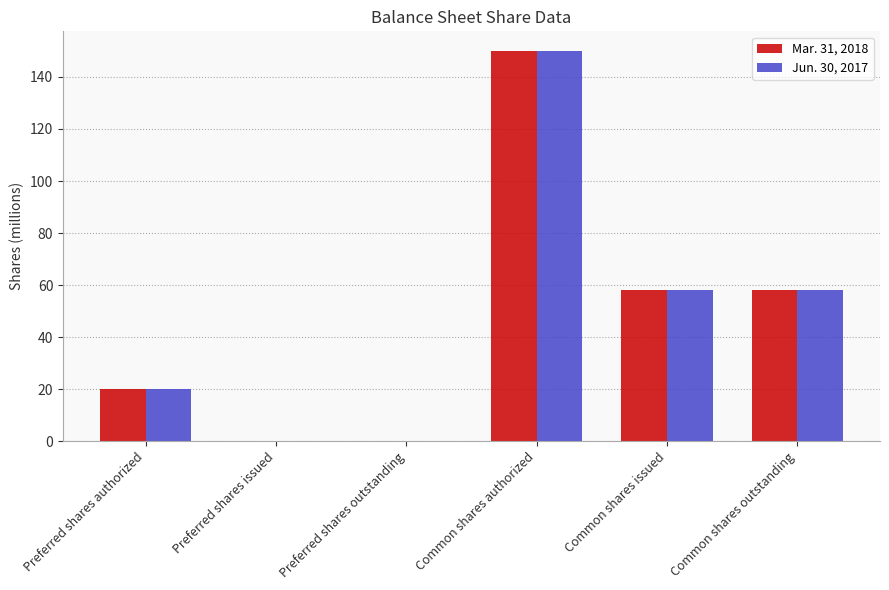

Is the value of Jun. 30, 2017 at Common shares authorized greater than the value of Mar. 31, 2018 at Common shares outstanding?

Yes